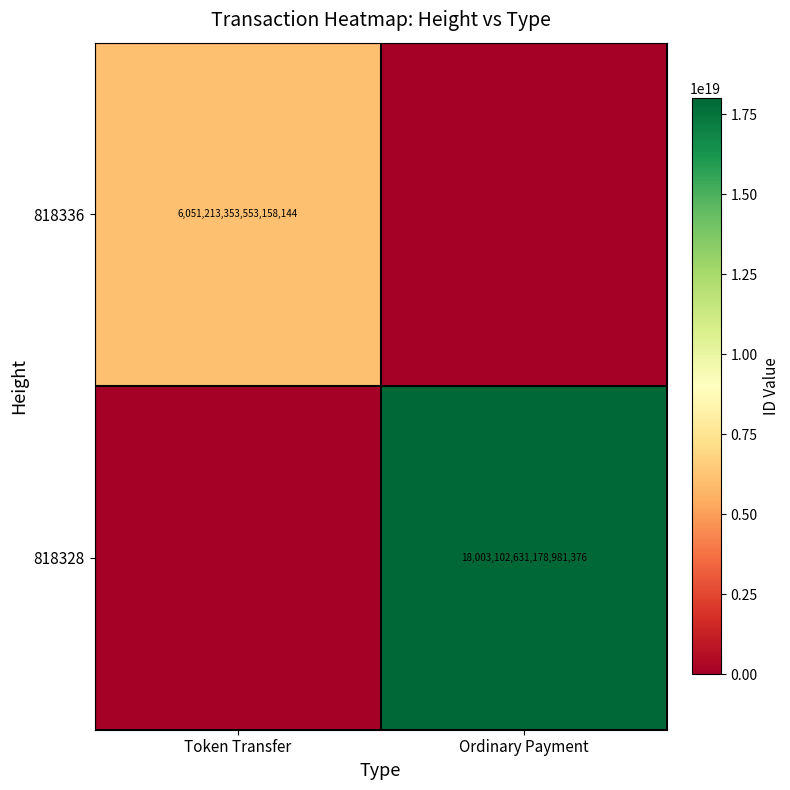

Is it true that 818336 equals 6051213353553158144 at Token Transfer?

True